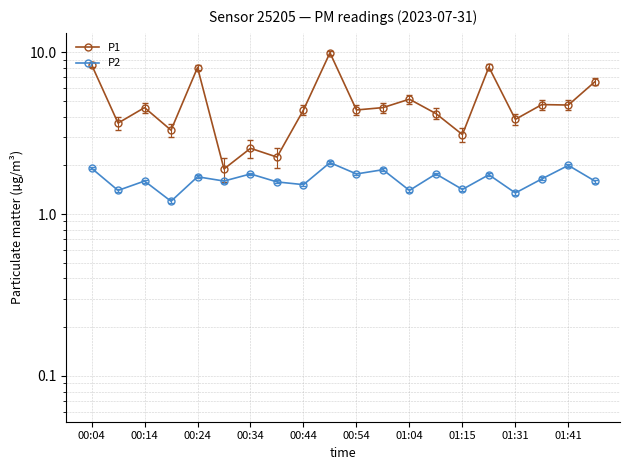

What is the average value of the P2 series?

1.6